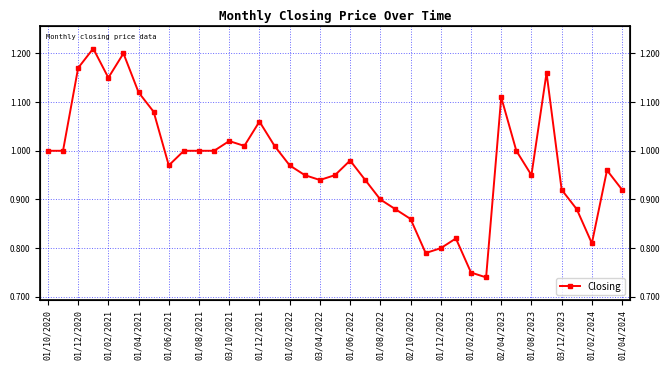

Rank the categories by value from lowest to highest.

29, 28, 25, 26, 36, 27, 24, 23, 35, 22, 34, 38, 01/02/2024, 21, 03/12/2023, 01/04/2024, 32, 37, 01/02/2022, 01/08/2023, 20, 01/10/2020, 01/12/2020, 03/04/2022, 01/06/2022, 01/08/2022, 31, 01/12/2022, 02/04/2023, 02/10/2022, 01/02/2023, 01/12/2021, 30, 03/10/2021, 01/06/2021, 33, 01/02/2021, 01/08/2021, 01/04/2021